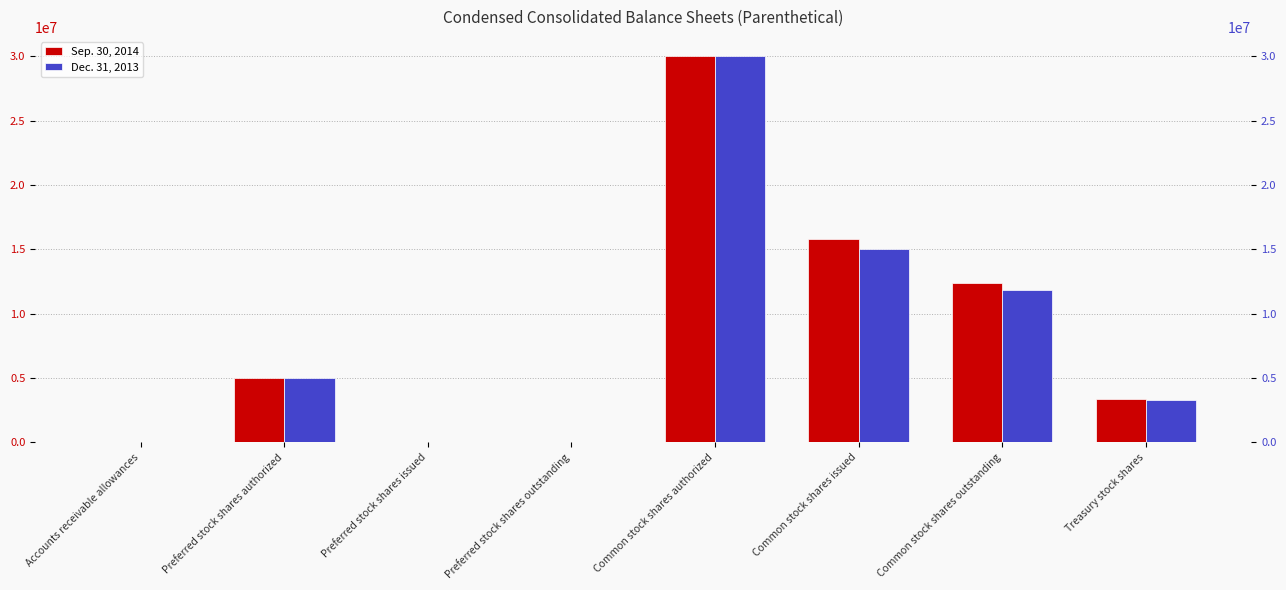

Which series has the largest range (max minus min)?

Sep. 30, 2014